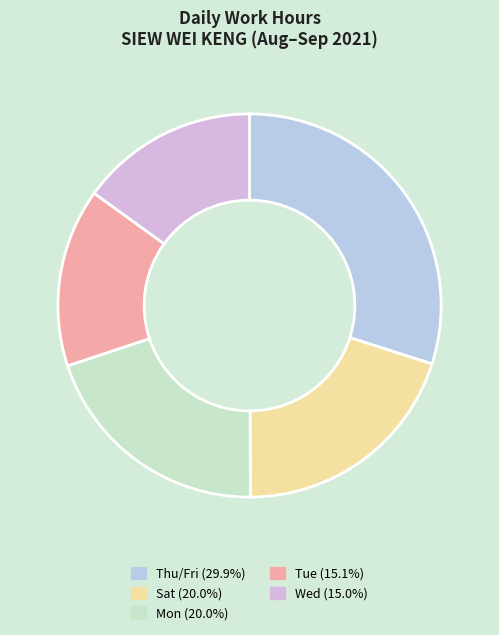

Is there a majority slice in this chart?

No